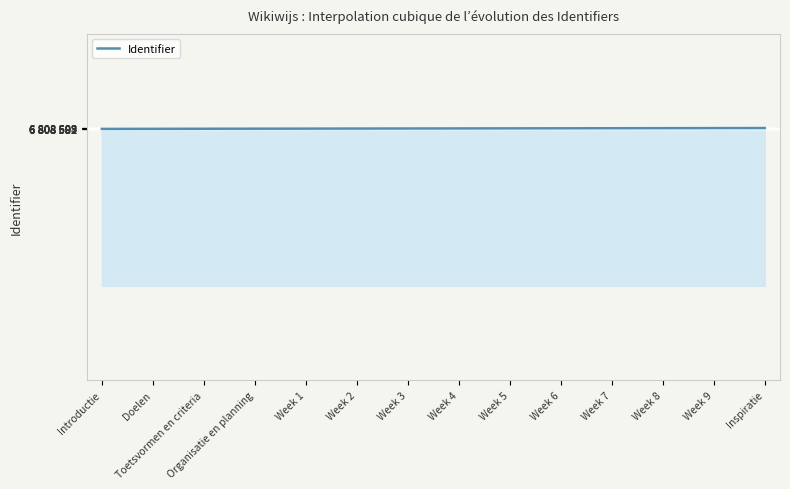

Does the chart have visible grid lines?

Yes